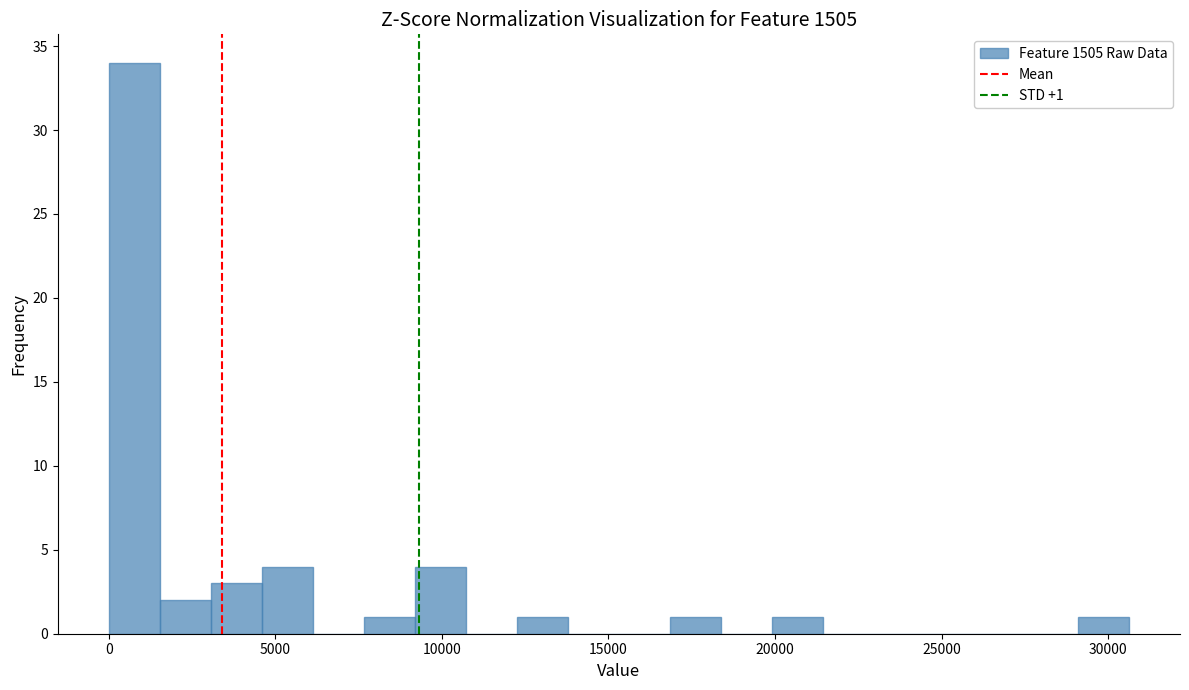

Around what value on the x-axis is the tallest bar? Give the approximate position of its centre, as read against the axis.

1000